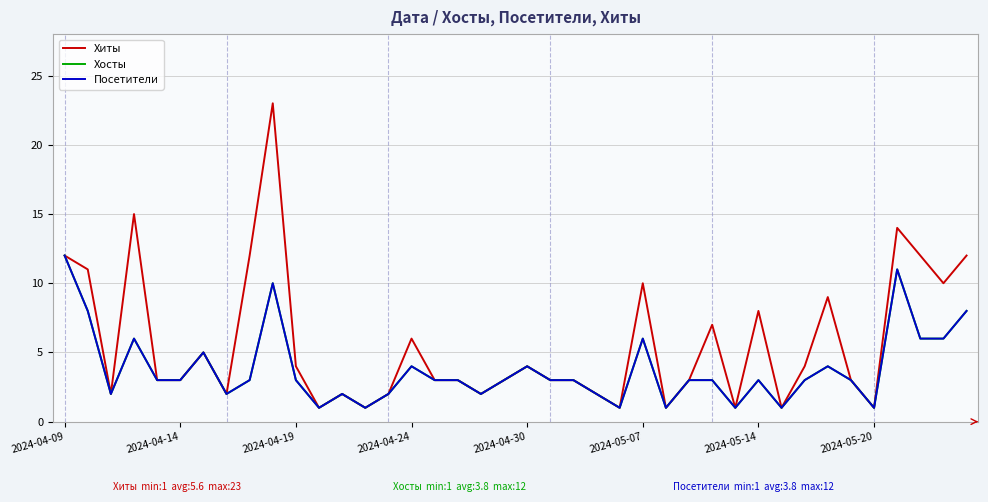

Does the chart display data point markers on the line(s)?

No